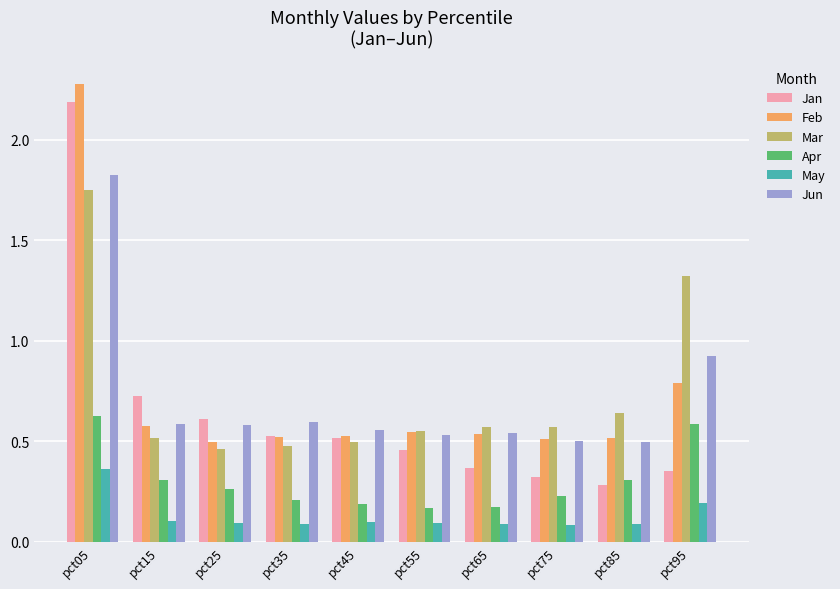

How many bars are there in each group?

6